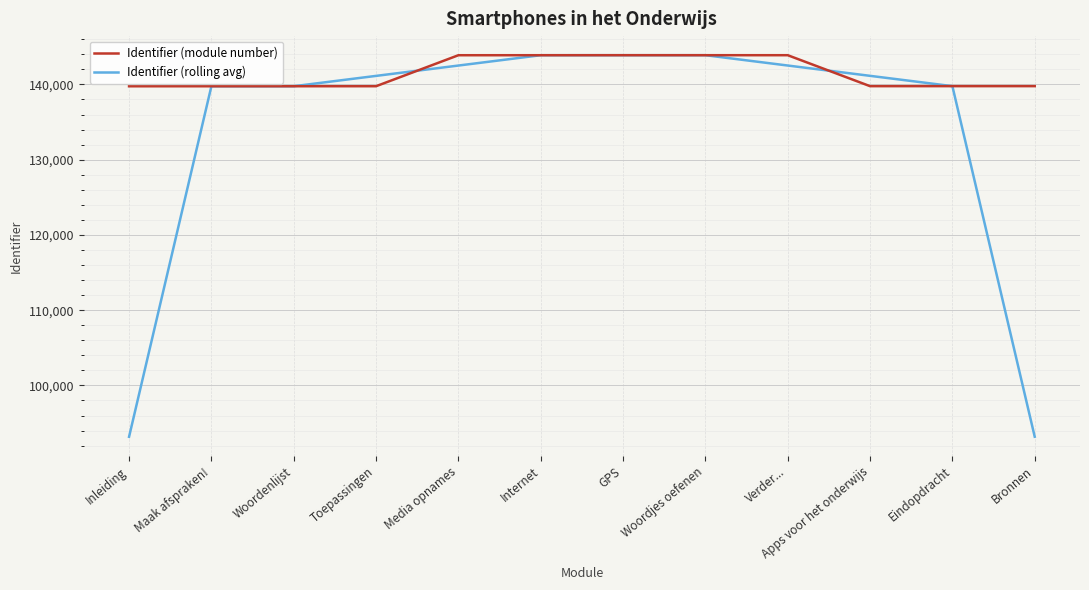

What is the sum of all Identifier (rolling avg) values?

1604619.0